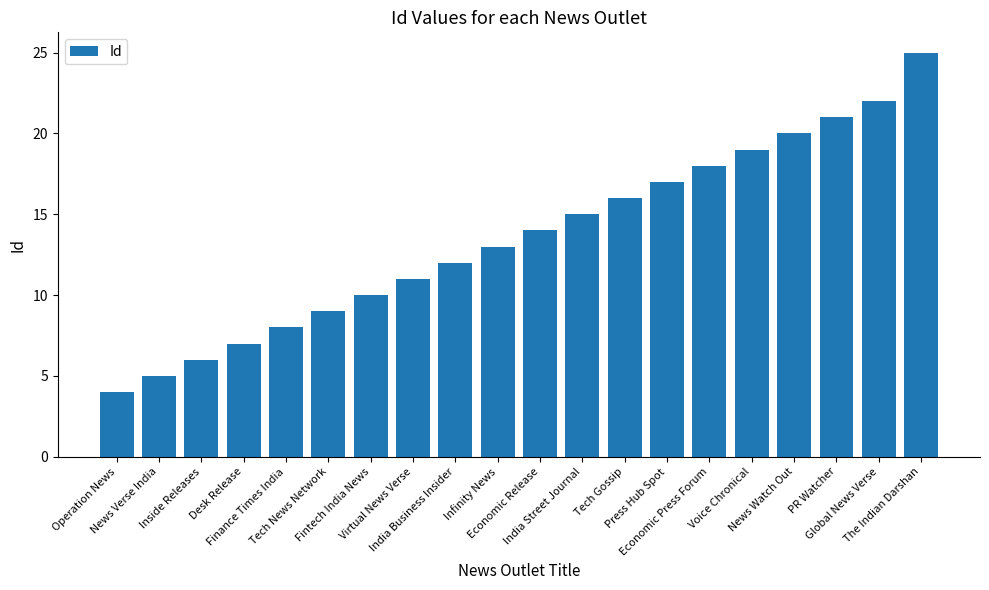

What is the value of the 19th bar from the left?

22